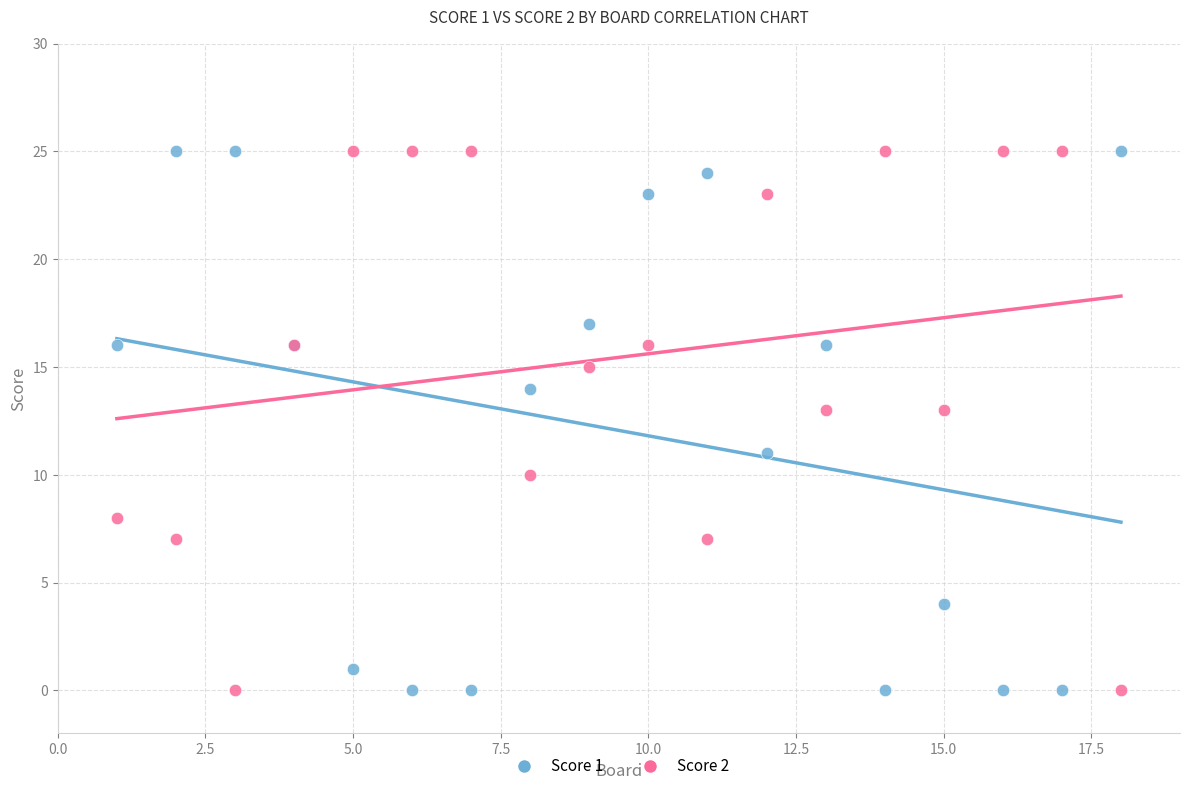

What is the X range (max minus min) for the scatter plot?

17